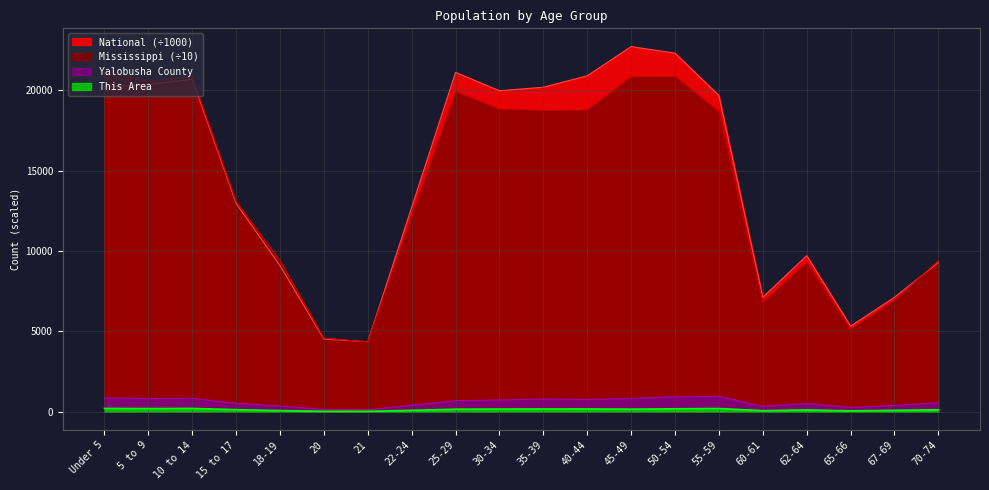

Reading left to right, extract all data points from this chart.

This Area: Under 5=205.0	5 to 9=197.0	10 to 14=205.0	15 to 17=129.0	18-19=71.0	20=26.0	21=25.0	22-24=86.0	25-29=157.0	30-34=167.0	35-39=170.0	40-44=173.0	45-49=159.0	50-54=183.0	55-59=200.0	60-61=65.0	62-64=112.0	65-66=54.0	67-69=87.0	70-74=122.0
Yalobusha County: Under 5=858.0	5 to 9=819.0	10 to 14=829.0	15 to 17=516.0	18-19=358.0	20=141.0	21=129.0	22-24=399.0	25-29=684.0	30-34=726.0	35-39=794.0	40-44=759.0	45-49=826.0	50-54=935.0	55-59=962.0	60-61=329.0	62-64=516.0	65-66=265.0	67-69=391.0	70-74=550.0
Mississippi: Under 5=21095.6	5 to 9=20567.2	10 to 14=20824.8	15 to 17=13067.9	18-19=9394.0	20=4579.8	21=4347.5	22-24=12162.1	25-29=19908.2	30-34=18817.1	35-39=18736.8	40-44=18757.9	45-49=20836.9	50-54=20860.7	55-59=18656.9	60-61=6785.4	62-64=9290.2	65-66=5131.9	67-69=6920.4	70-74=9394.6
National: Under 5=20201.4	5 to 9=20348.7	10 to 14=20677.2	15 to 17=12954.3	18-19=9086.1	20=4519.1	21=4354.3	22-24=12712.6	25-29=21101.8	30-34=19962.1	35-39=20179.6	40-44=20891.0	45-49=22708.6	50-54=22298.1	55-59=19664.8	60-61=7113.7	62-64=9704.2	65-66=5319.9	67-69=7115.4	70-74=9278.2